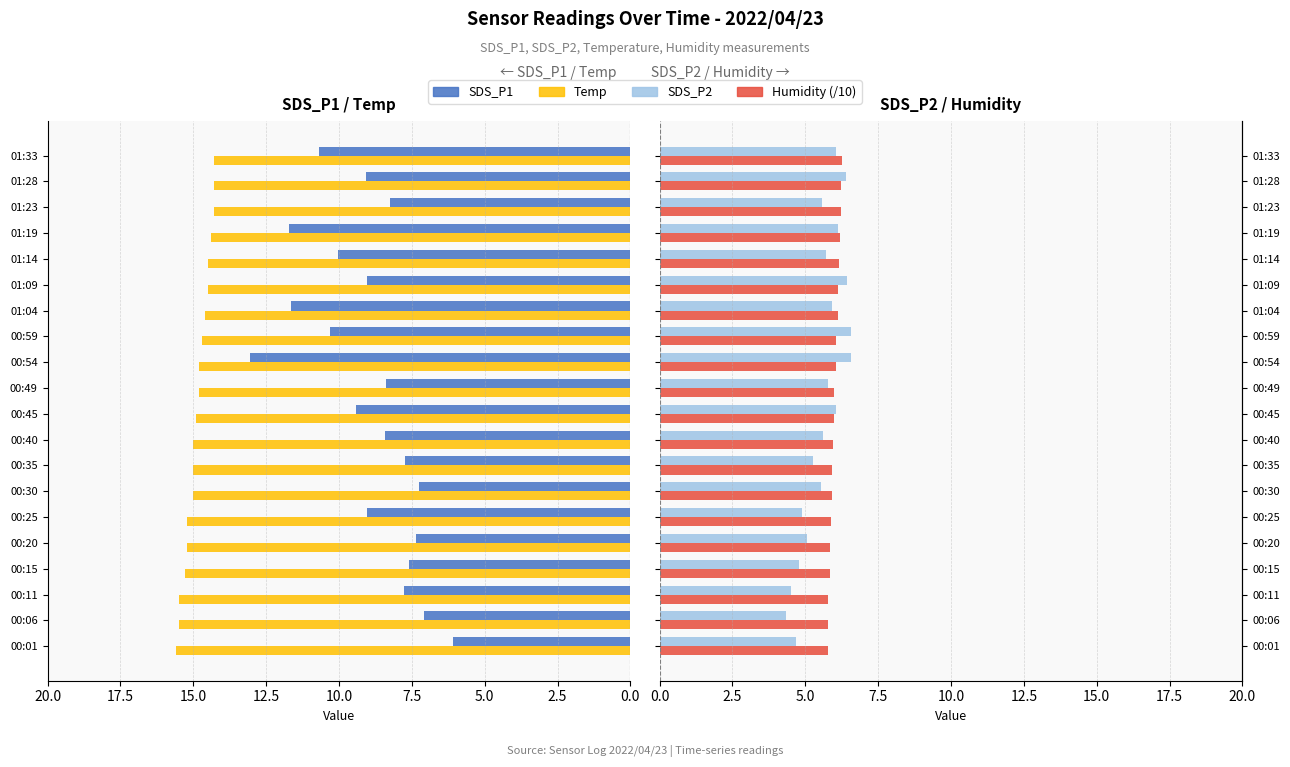

How many groups of bars are there?

20